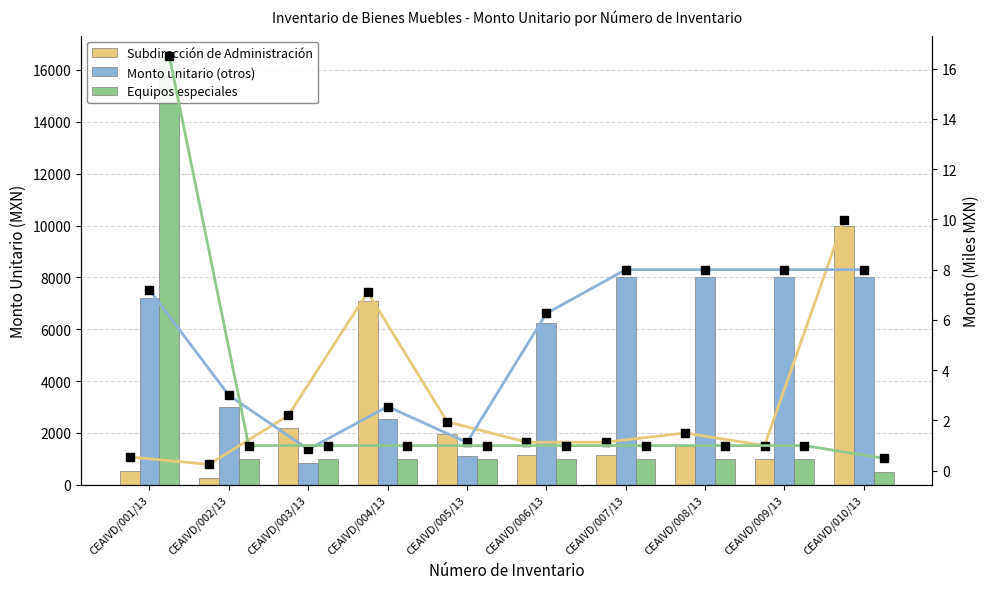

Which series has the largest total across all categories?

Monto unitario (otros)